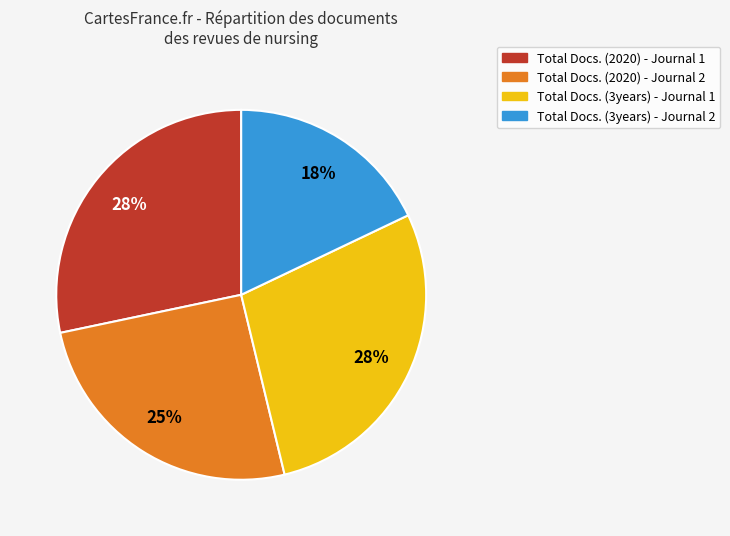

How many slices are in this pie chart?

4